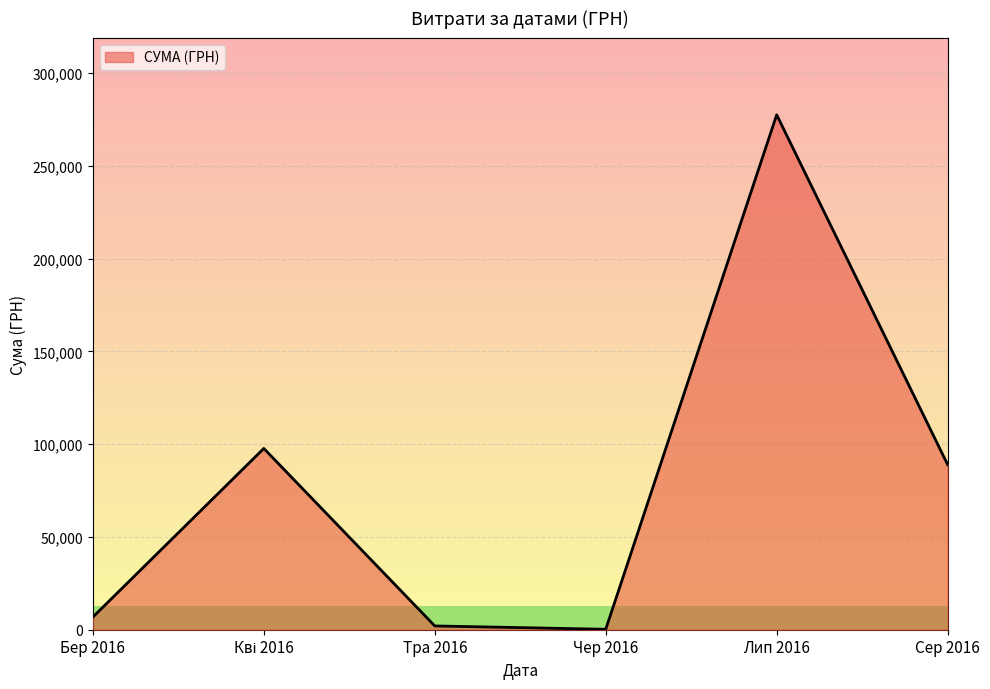

The value at Сер 2016 is 88967.1. True or false?

True